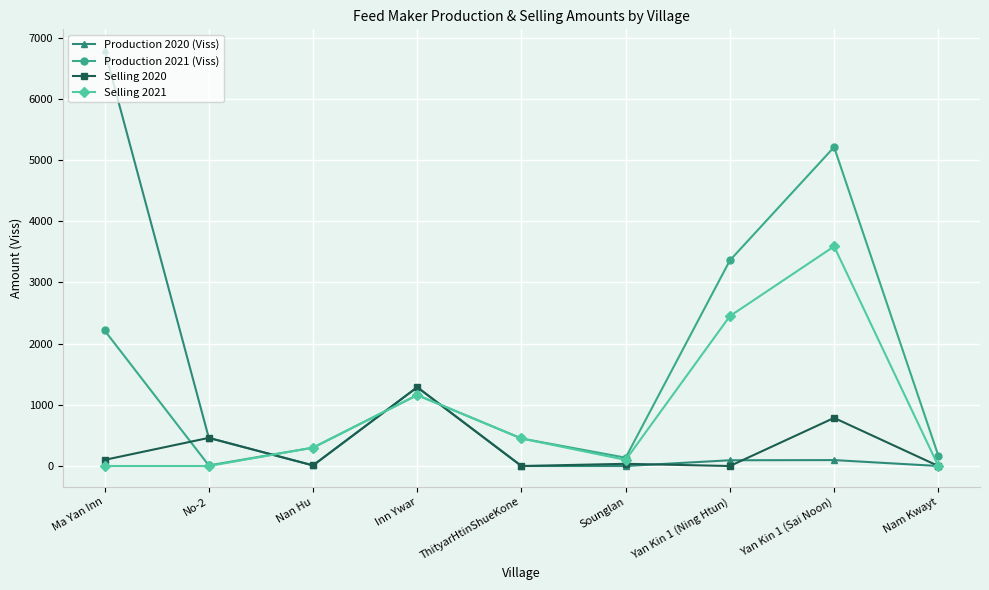

What are all the series names shown in the legend?

Production 2020 (Viss), Production 2021 (Viss), Selling 2020, Selling 2021